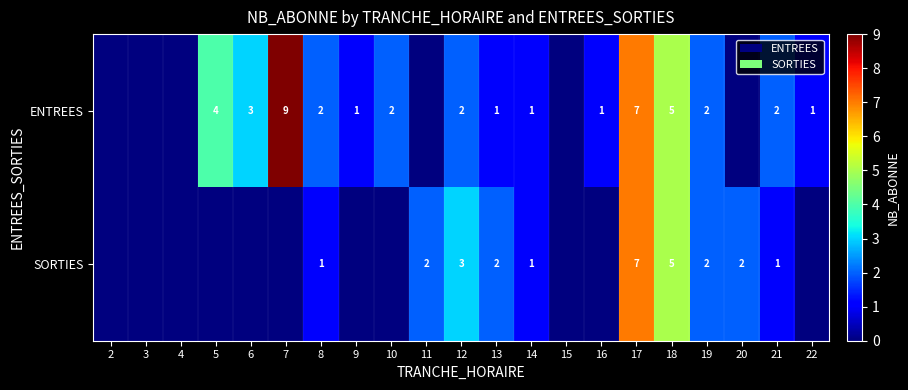

The SORTIES series shows 3 at 11. True or false?

False